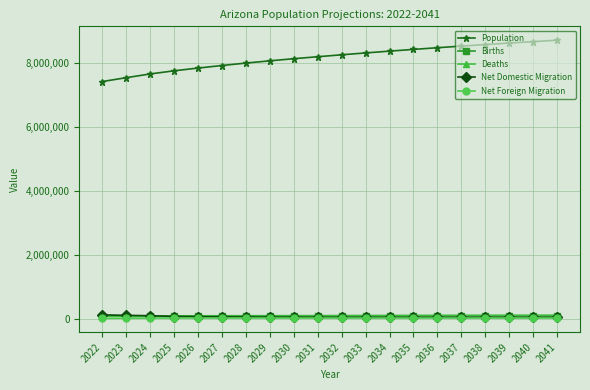

True or false: Deaths and Population cross at least once.

False